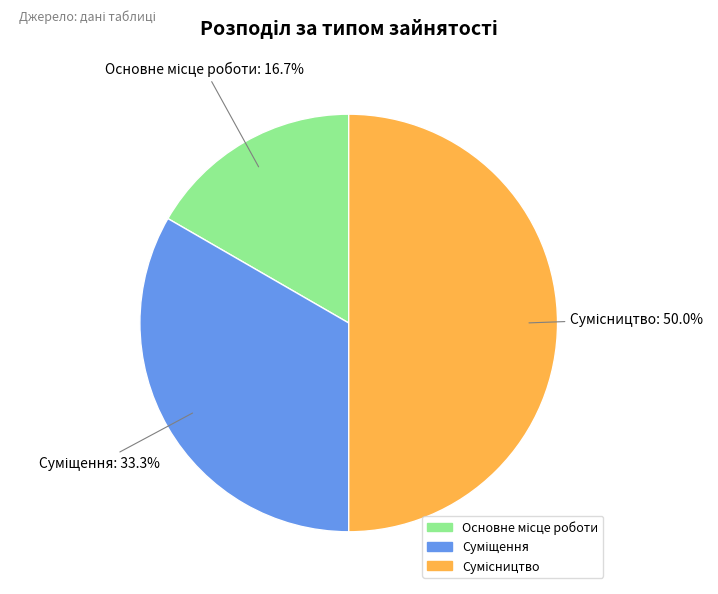

Is it true that Основне місце роботи is 10% of the pie?

False